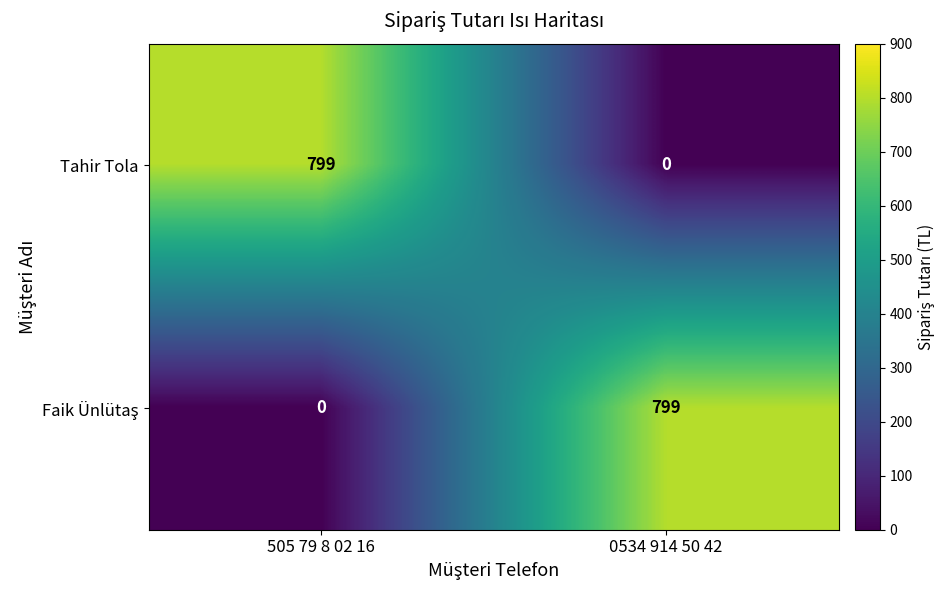

Read the Tahir Tola value at 505 79 8 02 16, to the nearest 100.

800